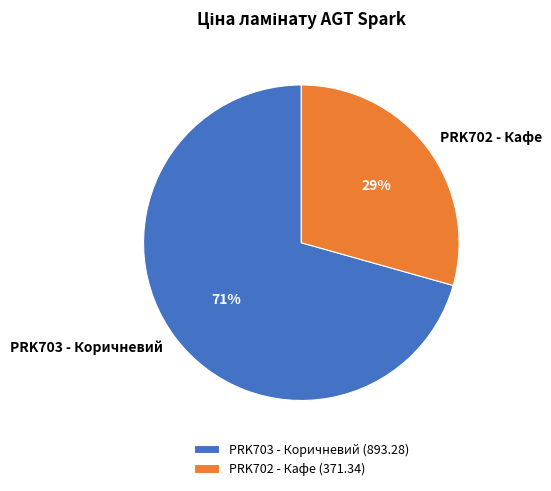

Is the sum of PRK702 - Кафе (371.34) and PRK703 - Коричневий (893.28) greater than half?

Yes